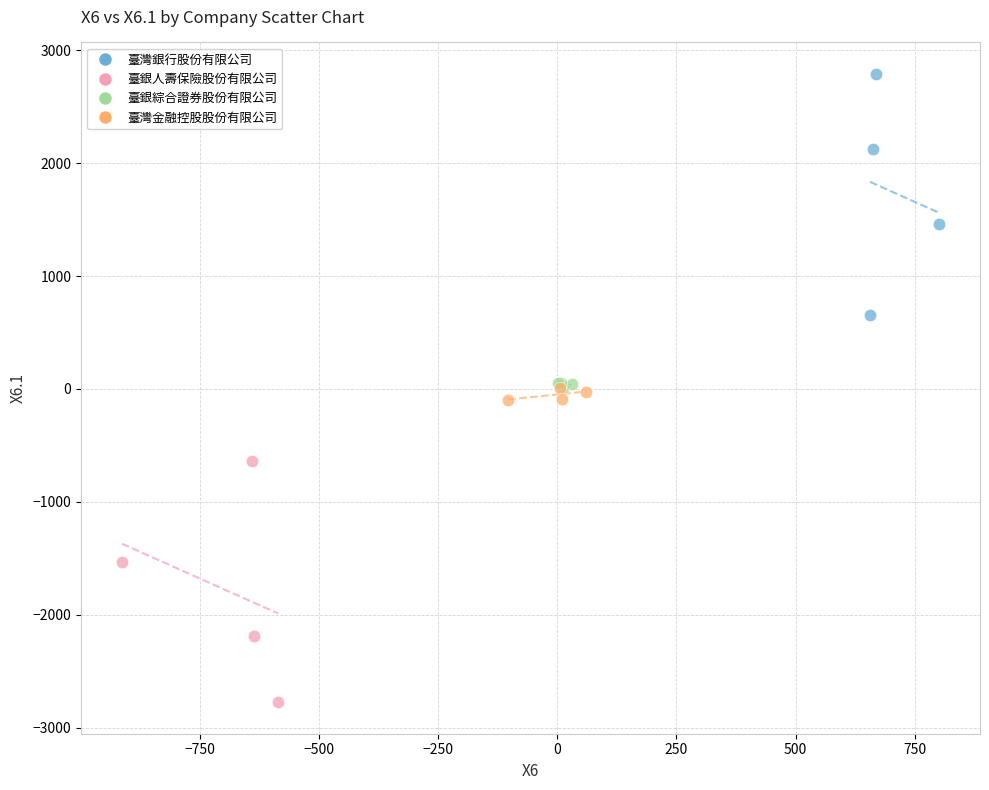

Which series reaches the minimum Y coordinate?

臺銀人壽保險股份有限公司